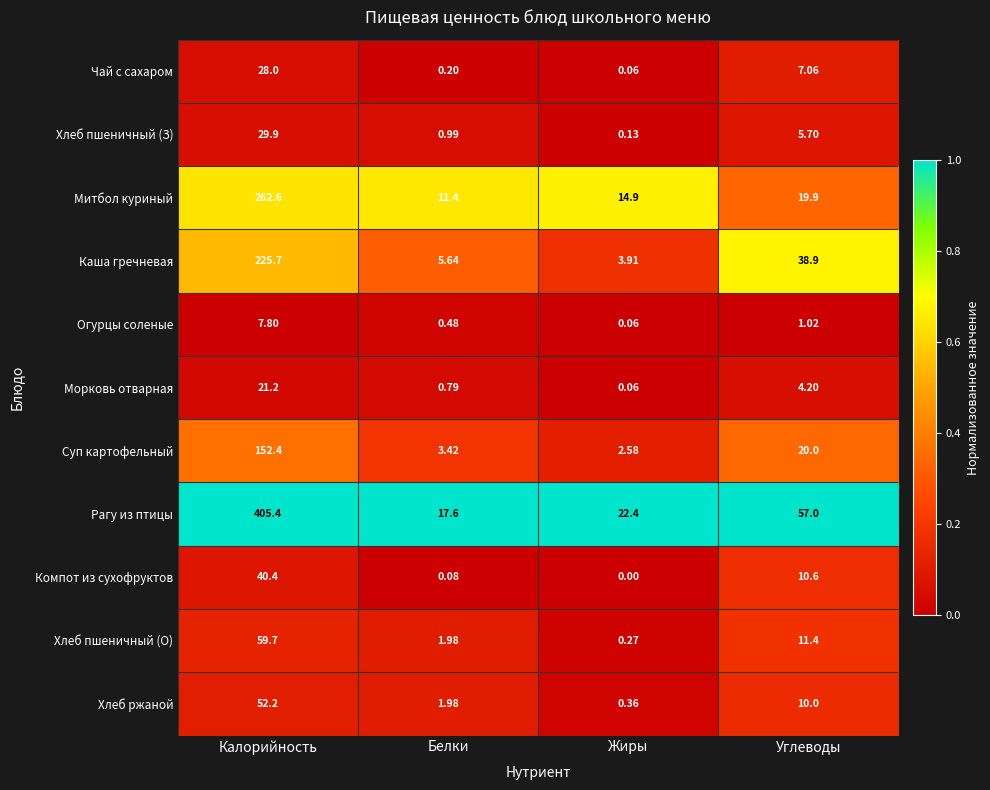

Which series has the largest total across all categories?

Рагу из птицы